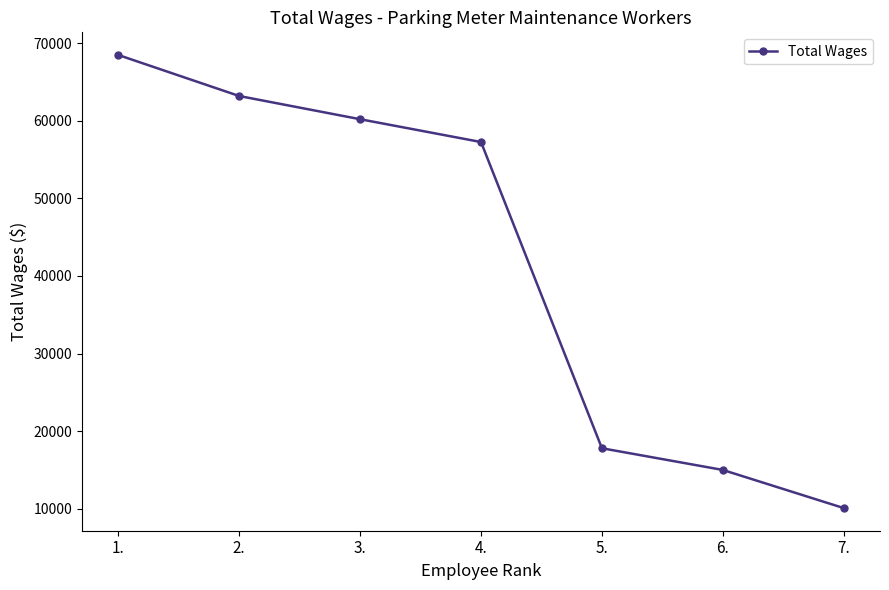

What is the difference between the values at 4. and 3.?

2942